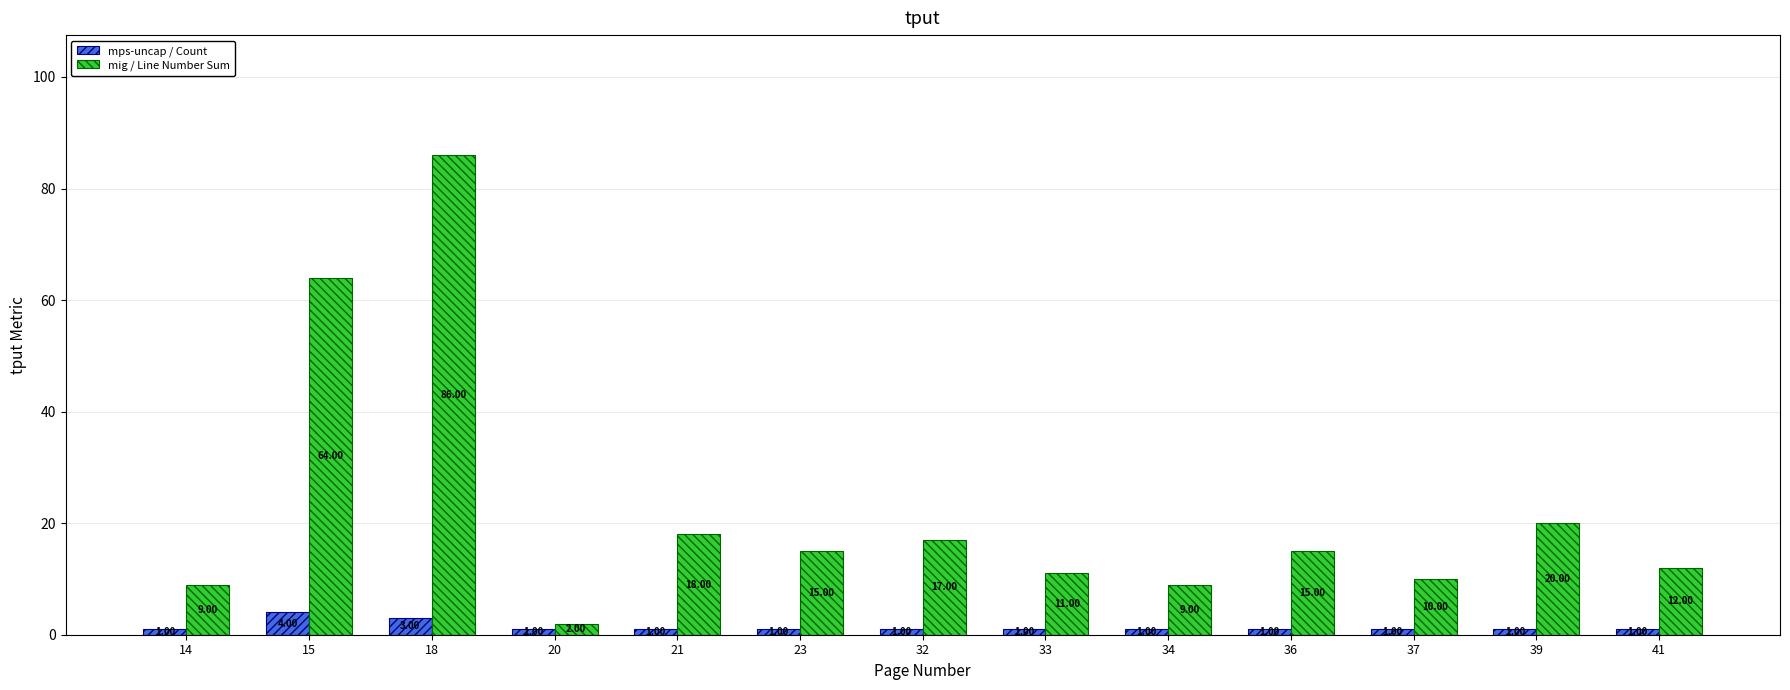

Reading left to right, transcribe all the data shown in this chart.

mps-uncap / Count: 14=1	15=4	18=3	20=1	21=1	23=1	32=1	33=1	34=1	36=1	37=1	39=1	41=1
mig / Line Number Sum: 14=9	15=64	18=86	20=2	21=18	23=15	32=17	33=11	34=9	36=15	37=10	39=20	41=12